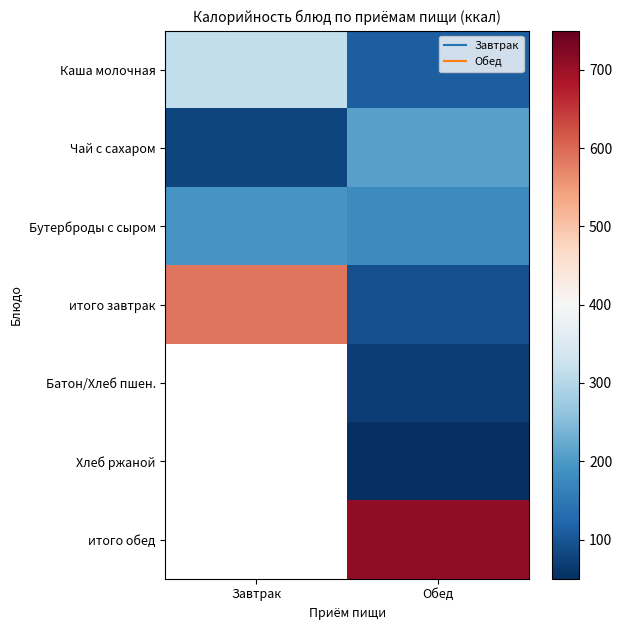

Which series changed the most between Завтрак and Обед?

итого завтрак